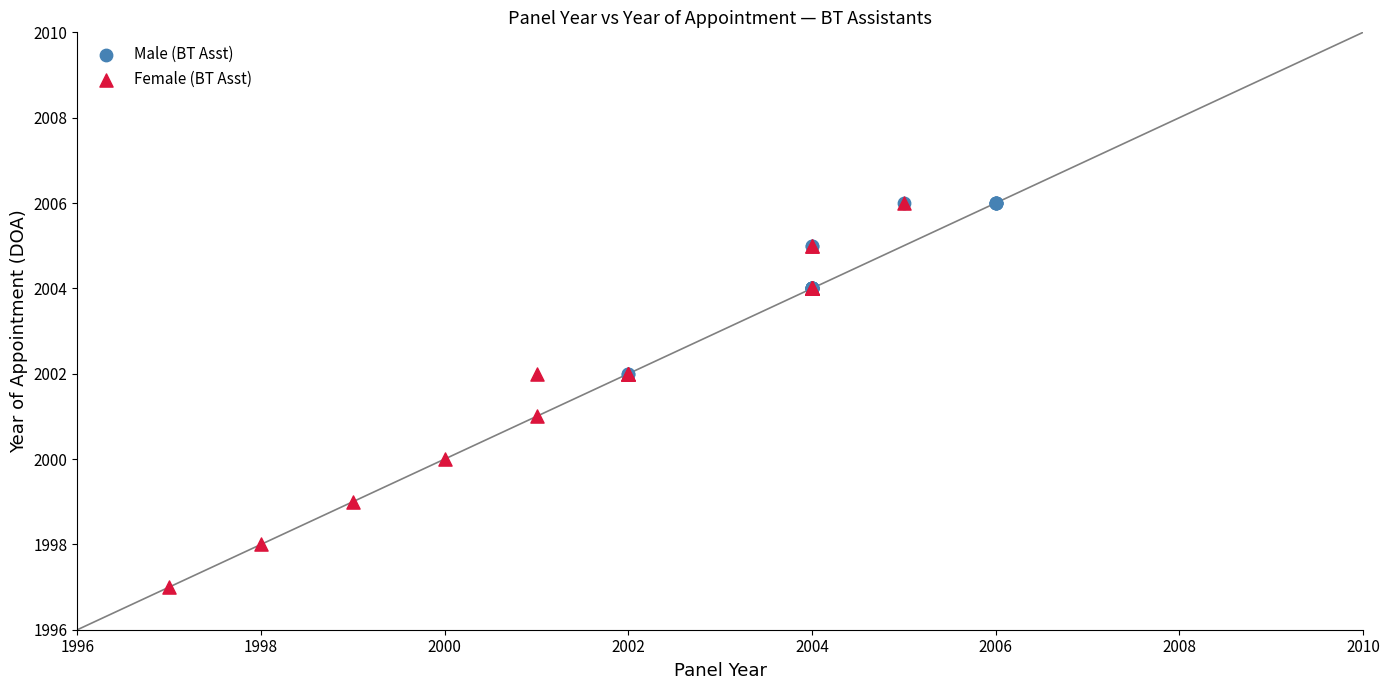

Which series reaches the minimum Y coordinate?

Female (BT Asst)